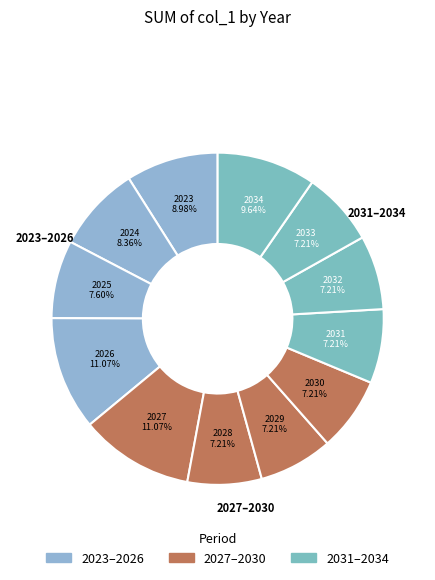

Between 2033 and 2034, which is larger?

2034